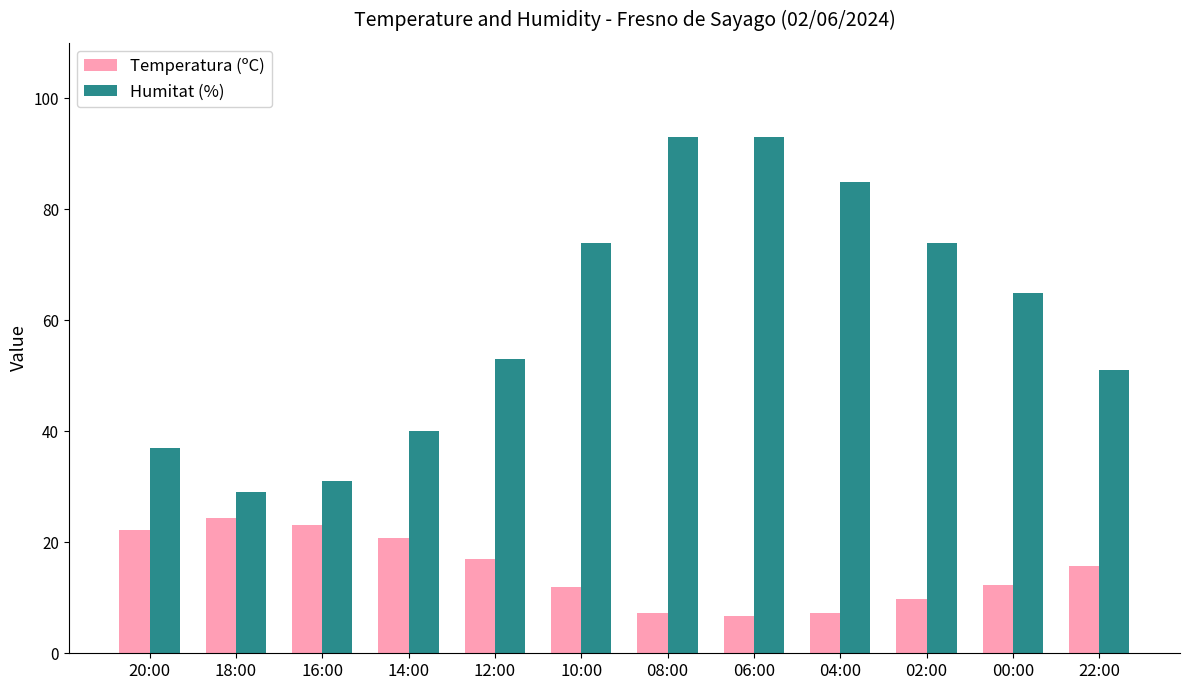

Is it true that Humitat (%) equals 17.3 at 22:00?

False